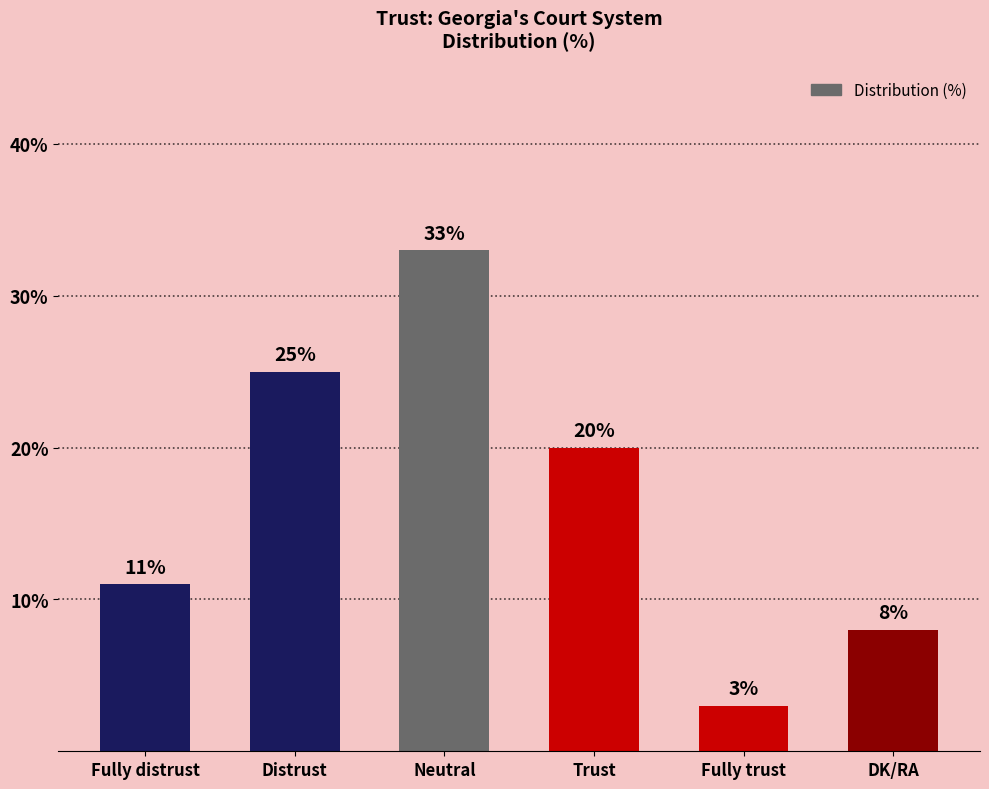

What value does the data have at Fully distrust, to the nearest 5?

10